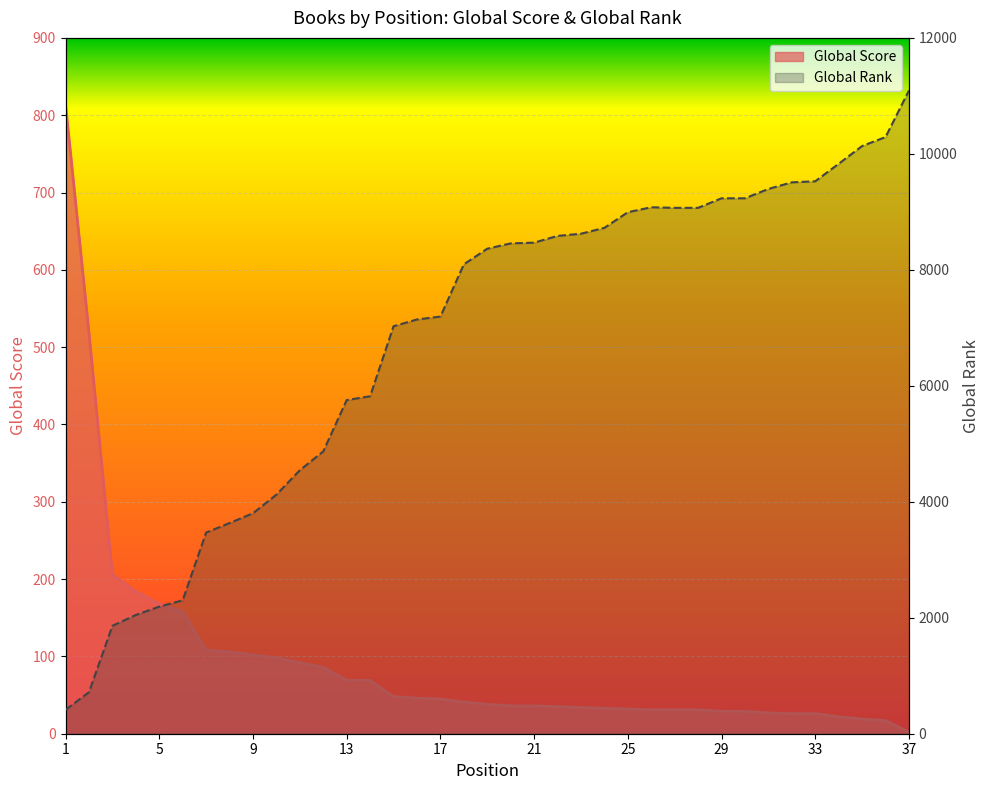

At 9, list the series in order from largest to smallest.

Global Rank (scaled), Global Score